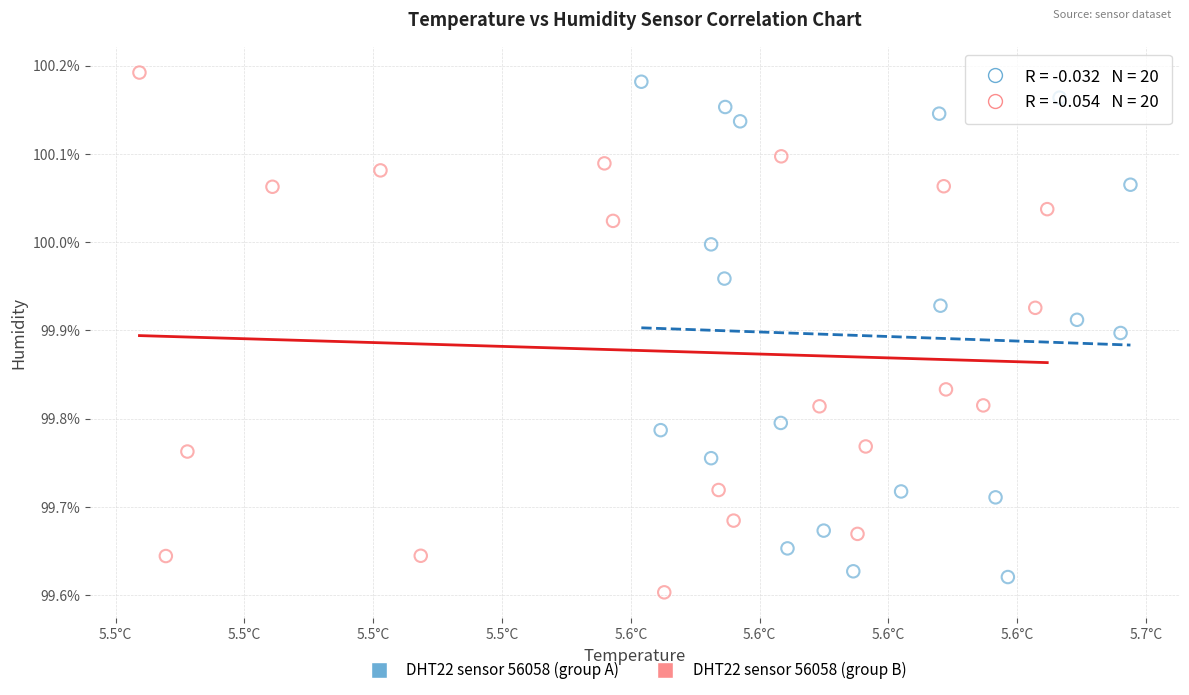

Which series contains the highest Y value?

DHT22 sensor 56058 (group B)